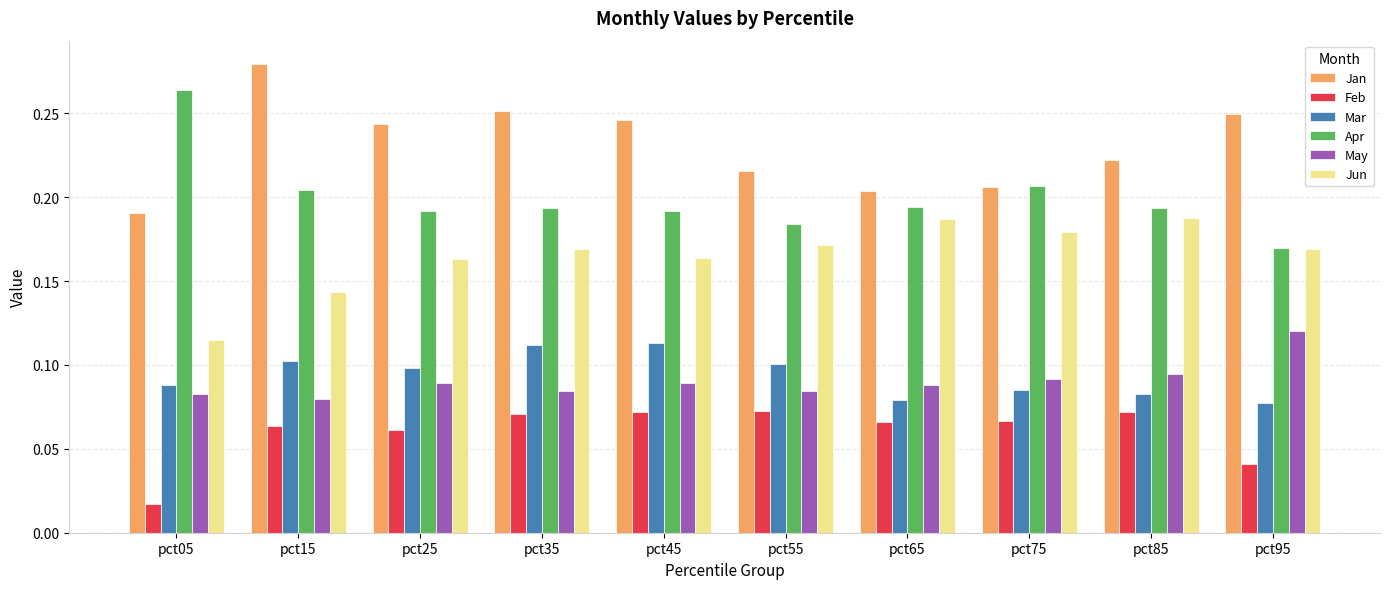

True or false: May has a value of 0.0 at pct55.

False